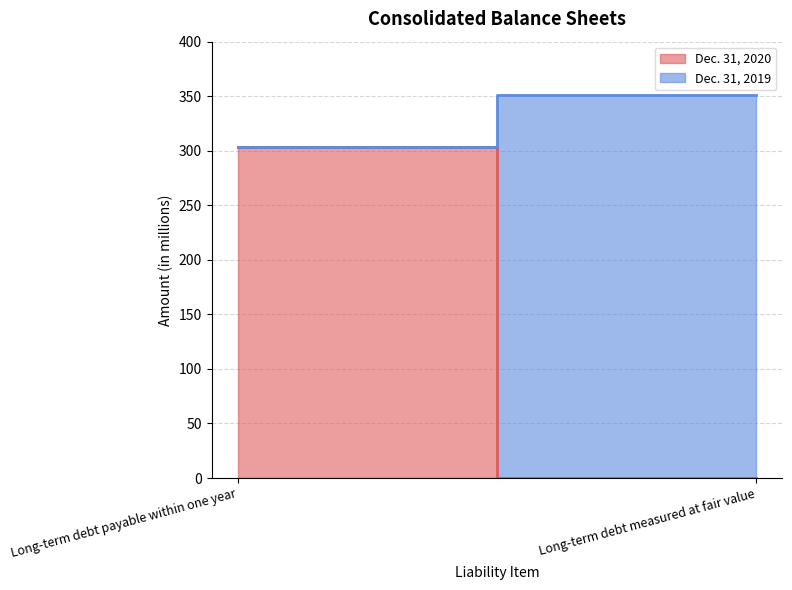

The value of Dec. 31, 2019 at Long-term debt payable within one year is 111. True or false?

False